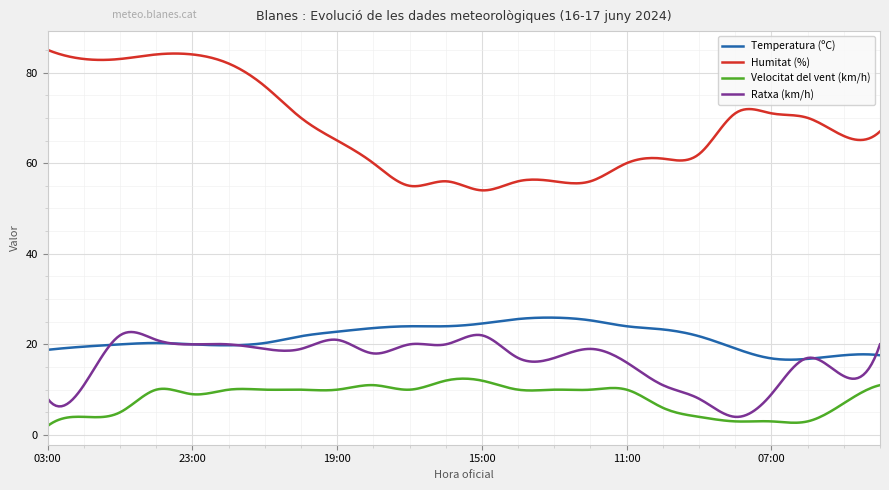

Count the number of data series in this chart.

4